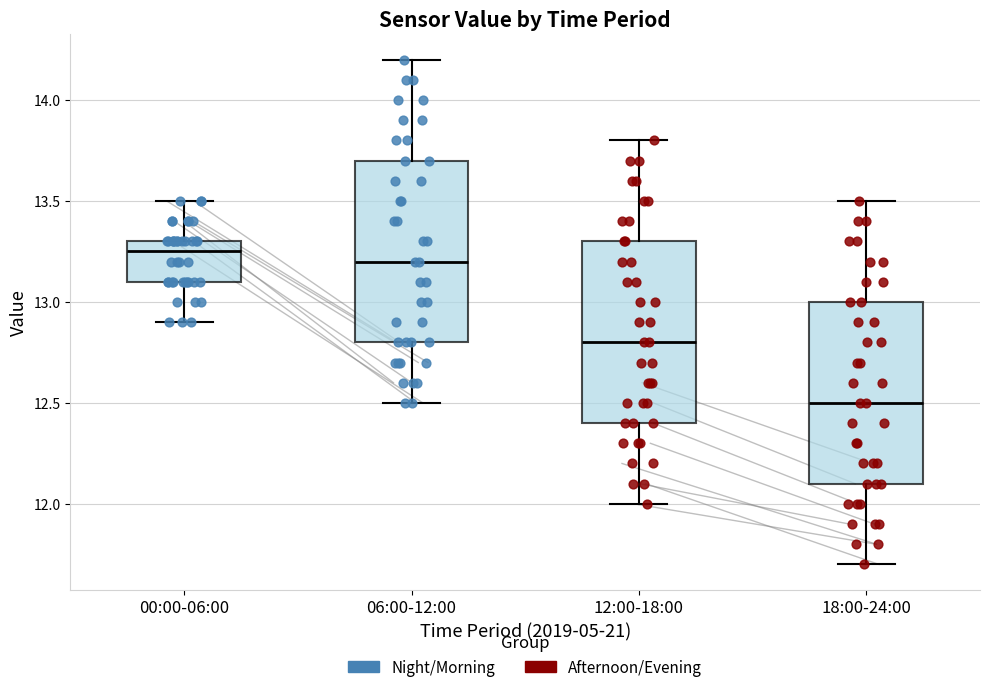

Reading left to right, read every box against the y-axis: the position of its median line, the range the box covers, and the ends of its whiskers. The values are not printed on the chart, so give them approximately, as read against the axis.

00:00-06:00: median 13.25, box 13.10 to 13.30, whiskers 12.90 to 13.50
06:00-12:00: median 13.20, box 12.80 to 13.70, whiskers 12.50 to 14.20
12:00-18:00: median 12.80, box 12.40 to 13.30, whiskers 12.00 to 13.80
18:00-24:00: median 12.50, box 12.10 to 13.00, whiskers 11.70 to 13.50